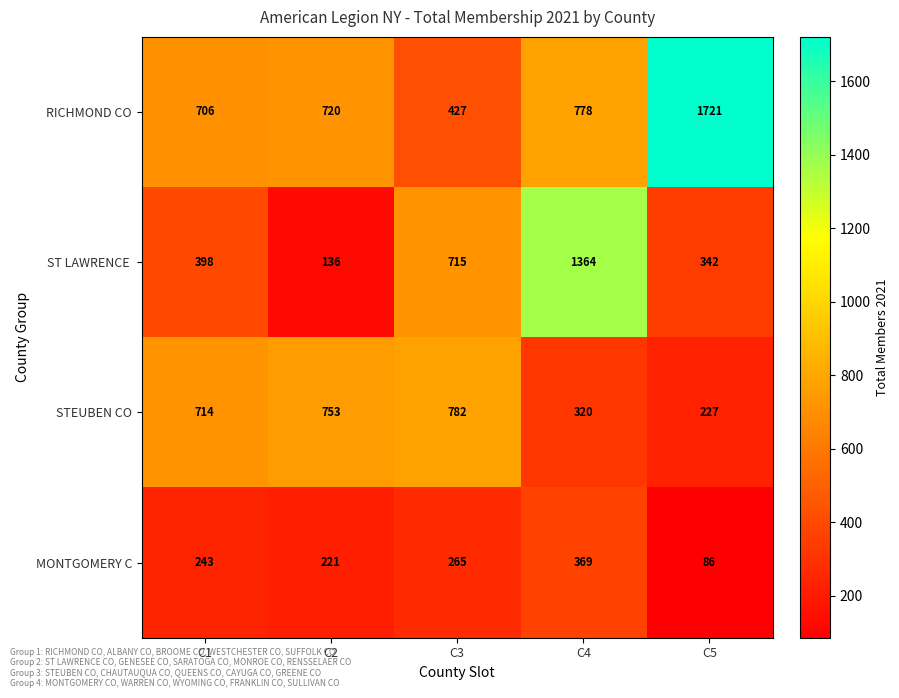

Which category has the highest value across all series?

C5